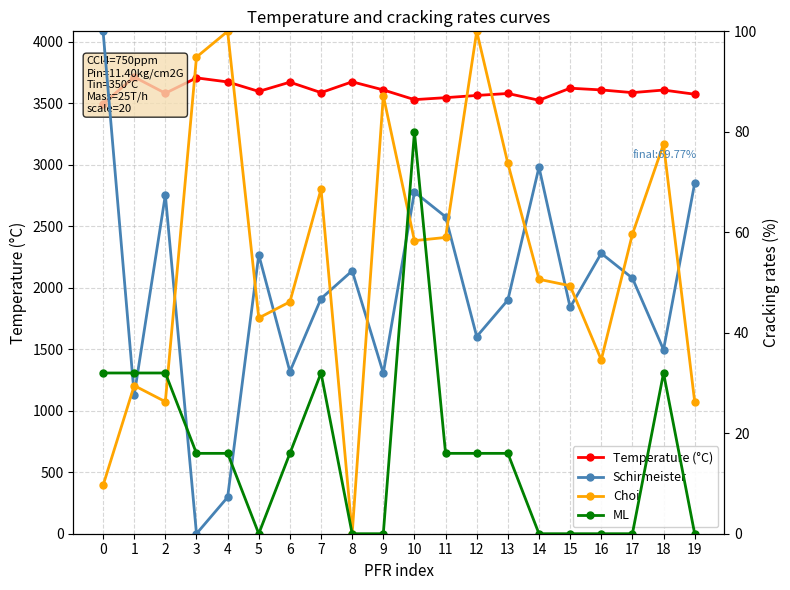

Between which two adjacent categories do Schirmeister and ML first intersect?

0 and 1